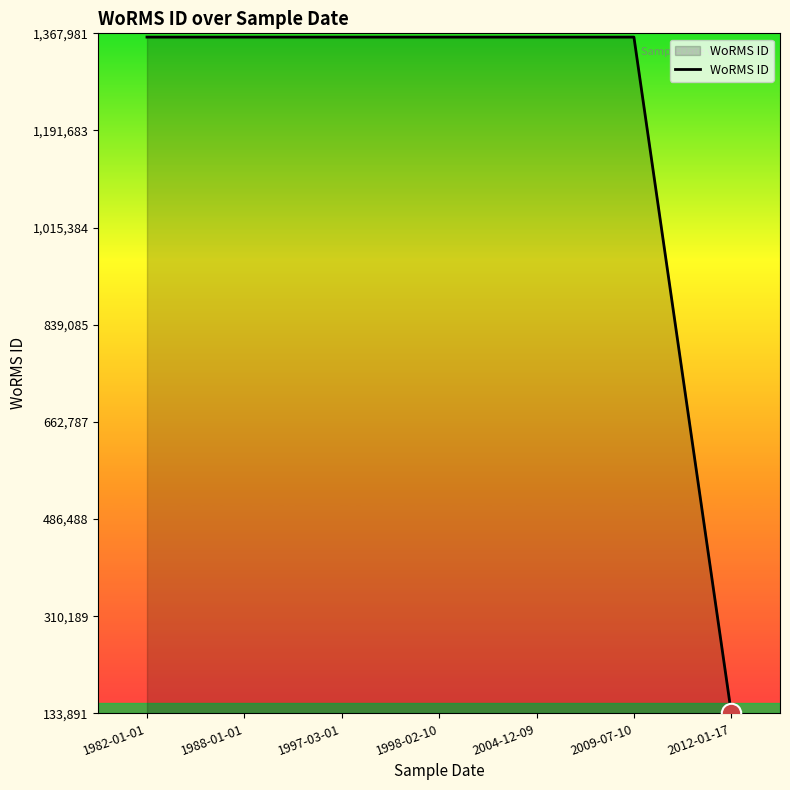

Approximately how many times larger is the value at 2009-07-10 compared to 1988-01-01?

1.0